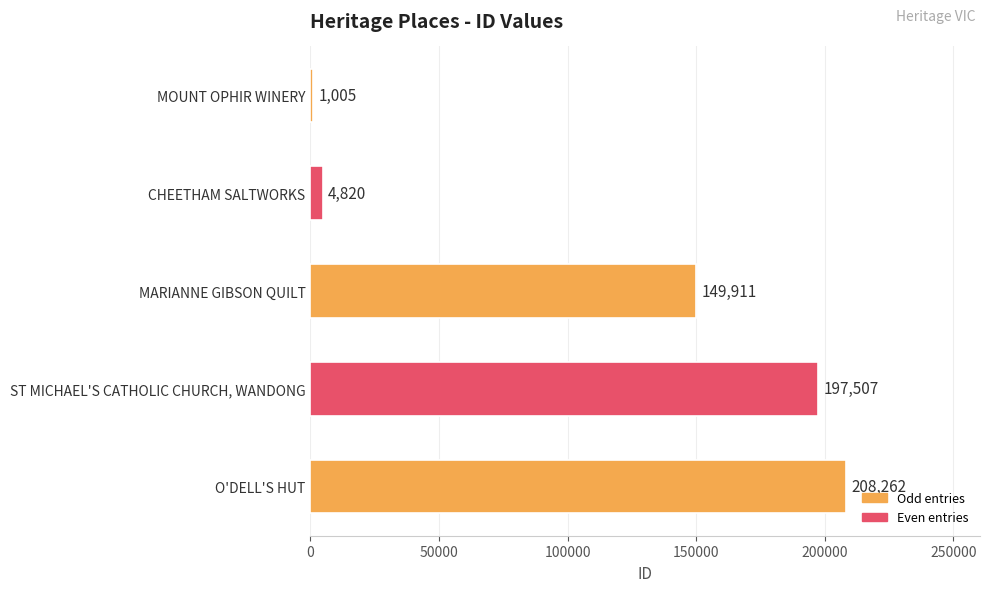

How many values are below 149911?

2